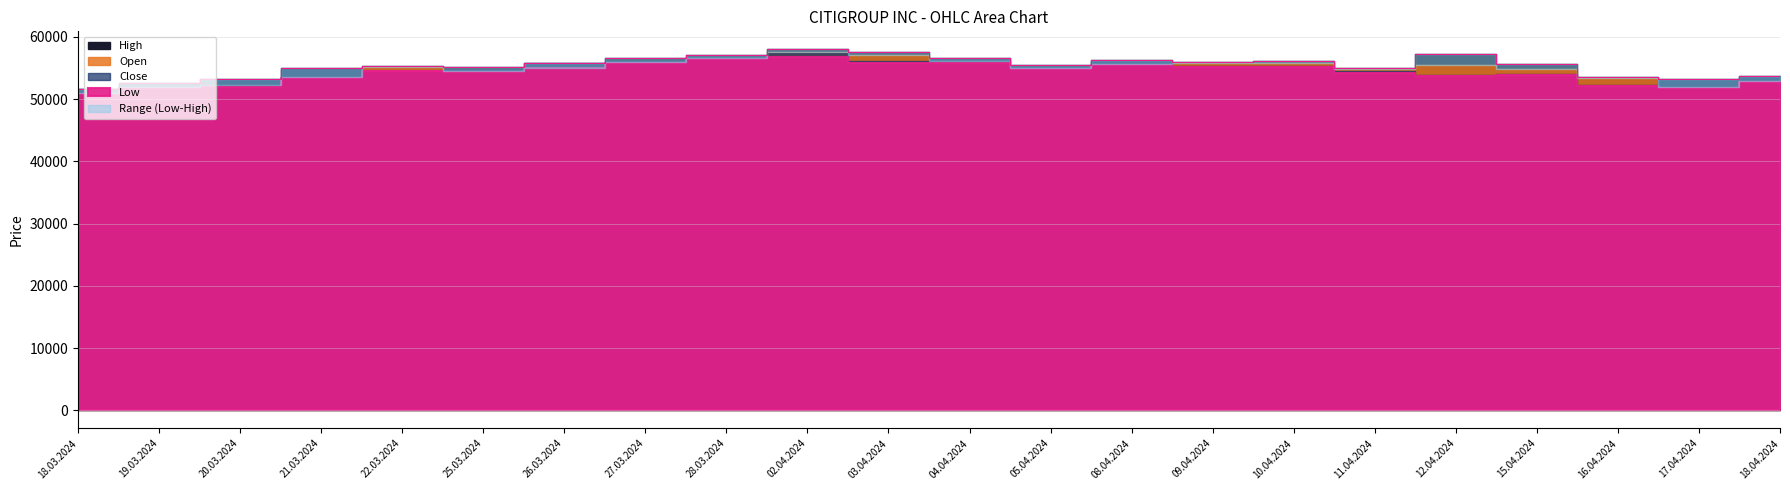

At which category is the sum across all series the highest?

02.04.2024